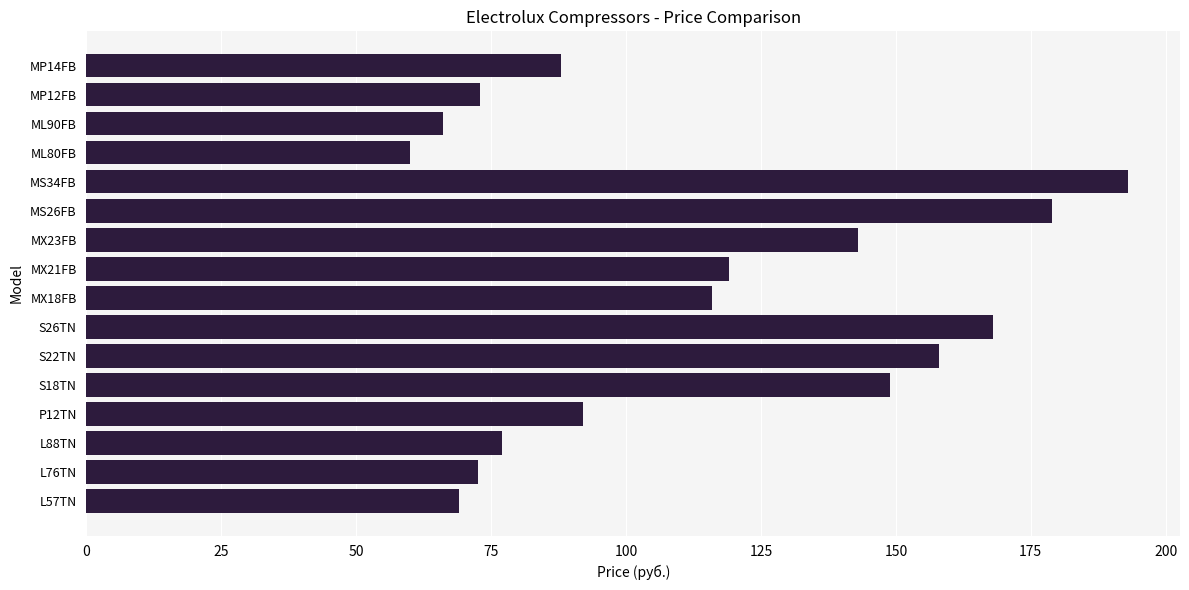

Which has a higher value, MX18FB or S22TN?

S22TN